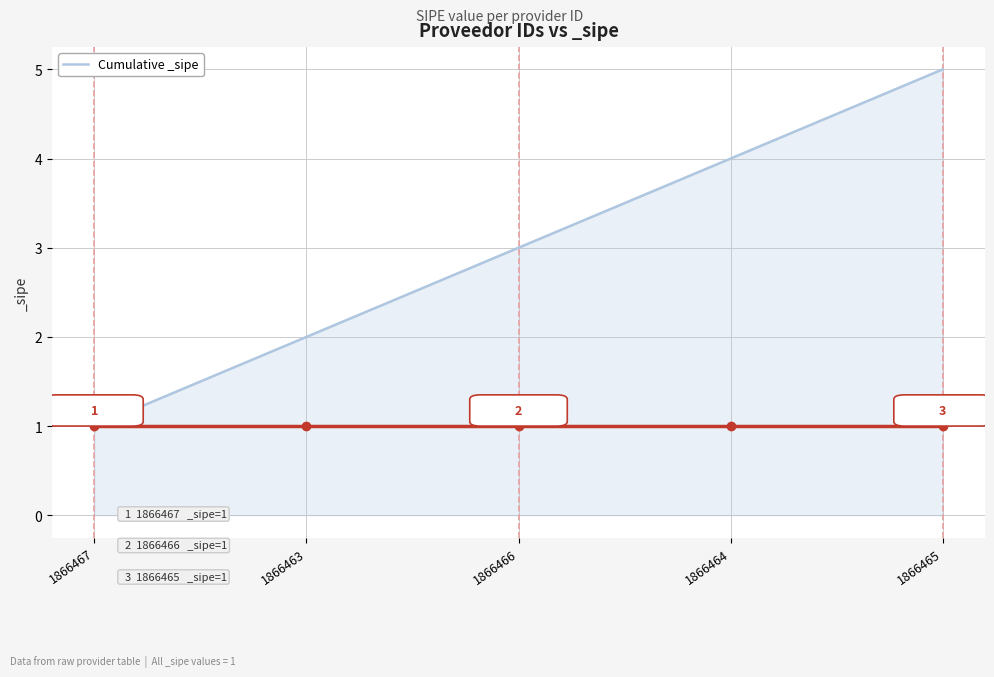

Read the value at 1866464.

4